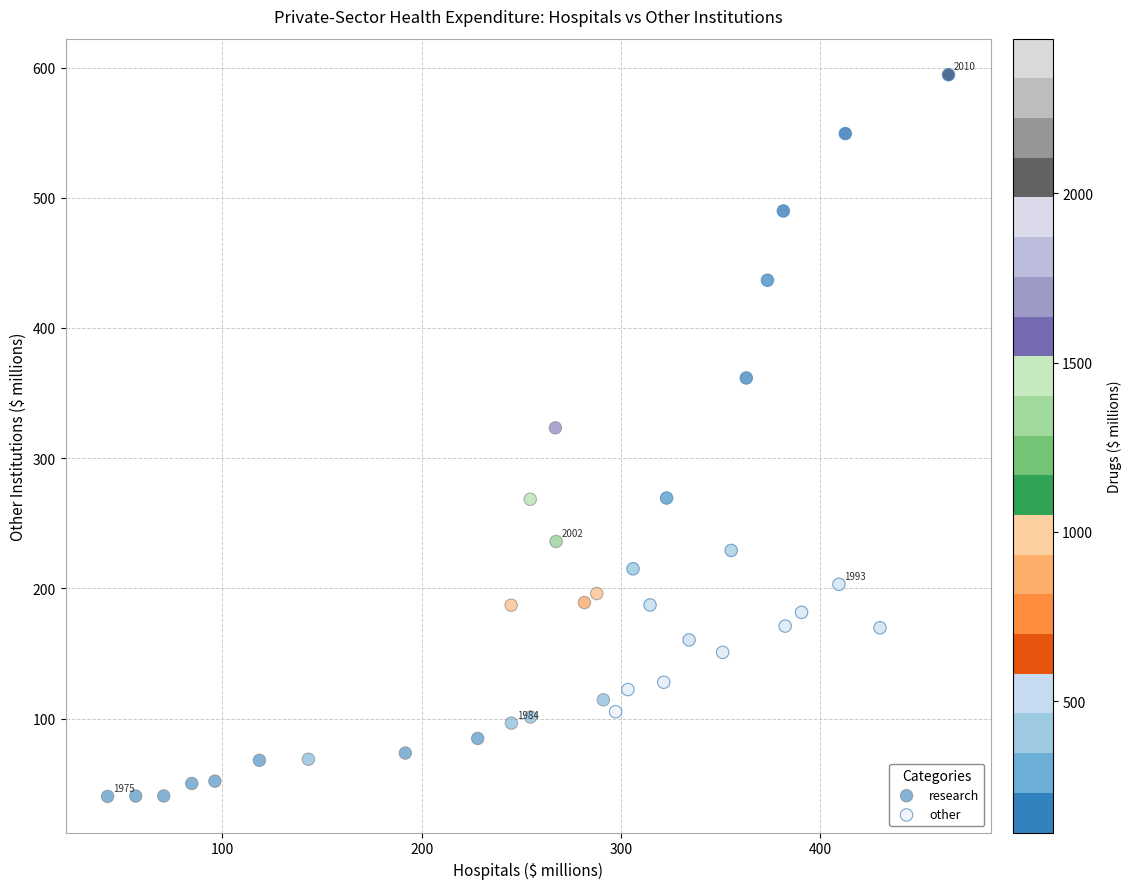

What are all the series names shown in the legend?

research, other